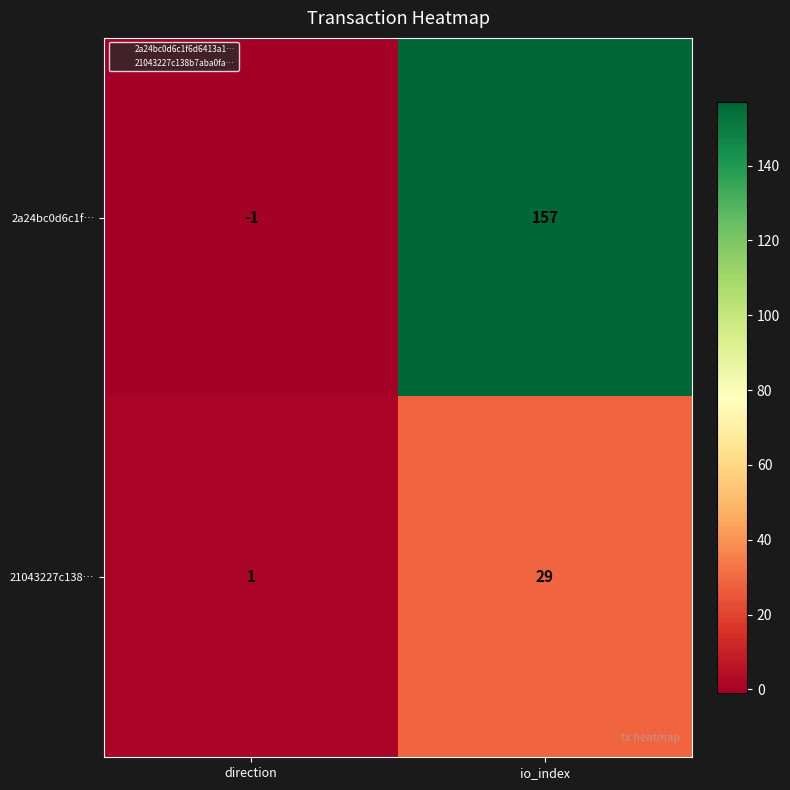

Reading left to right, list all the values displayed in this chart.

2a24bc0d6c1f…: direction=-1	io_index=157
21043227c138…: direction=1	io_index=29